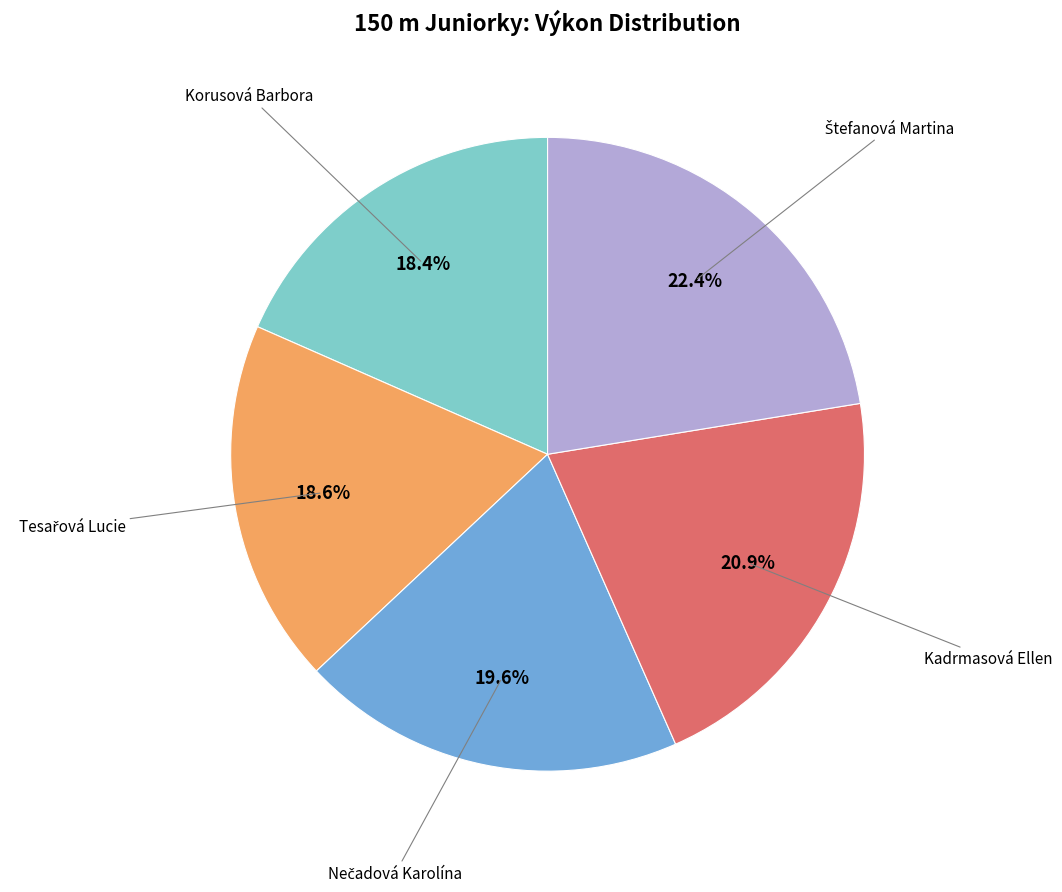

How many segments does this pie chart have?

5